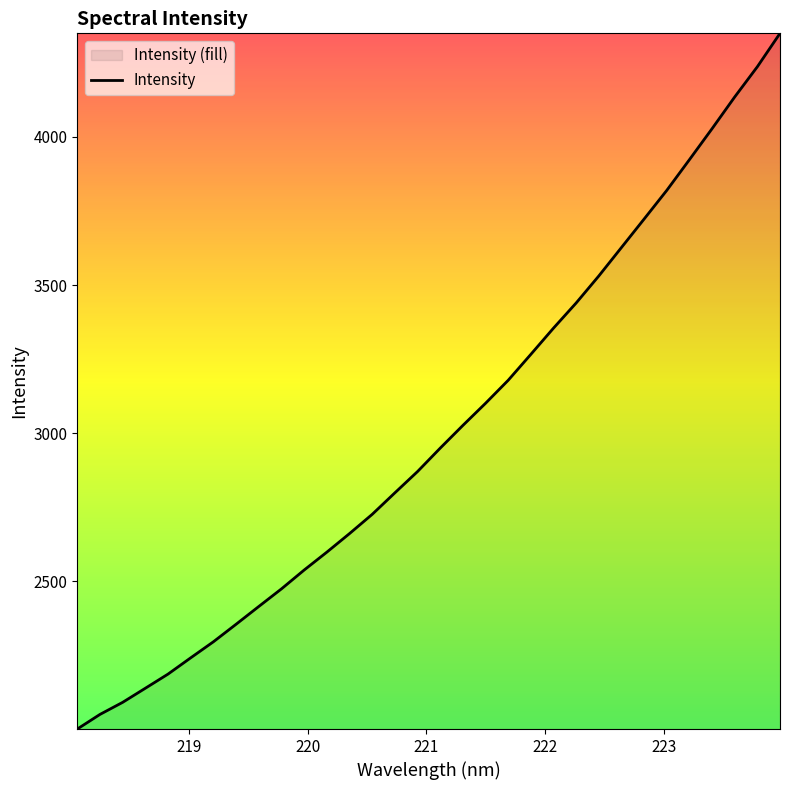

How many lines are shown in the chart?

1